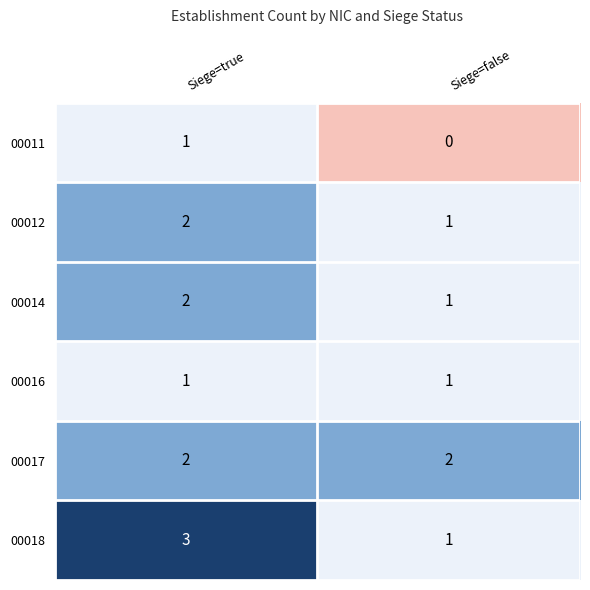

Reading right to left, list all the values displayed in this chart.

00011: 0	1
00012: 1	2
00014: 1	2
00016: 1	1
00017: 2	2
00018: 1	3